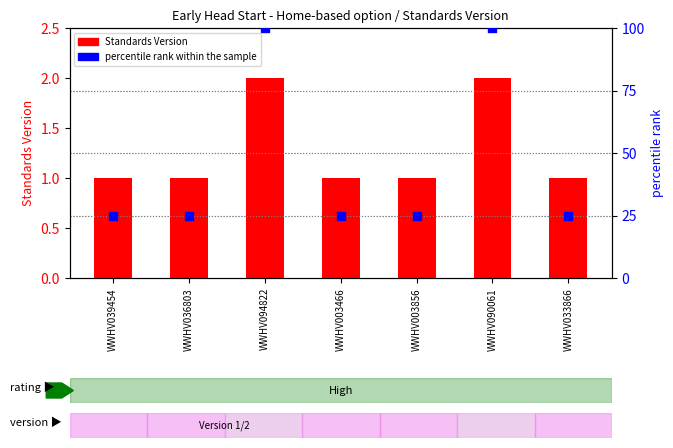

Which series reaches the maximum Y coordinate?

percentile rank within the sample